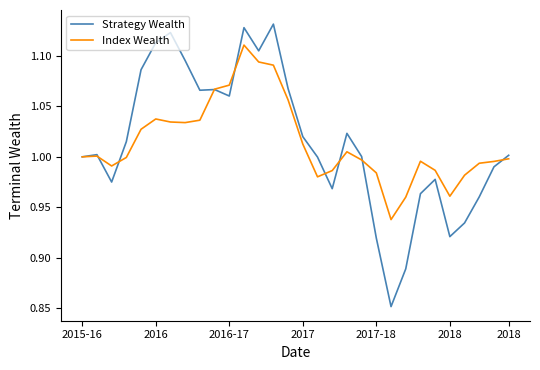

Which series has the largest range (max minus min)?

Strategy Wealth